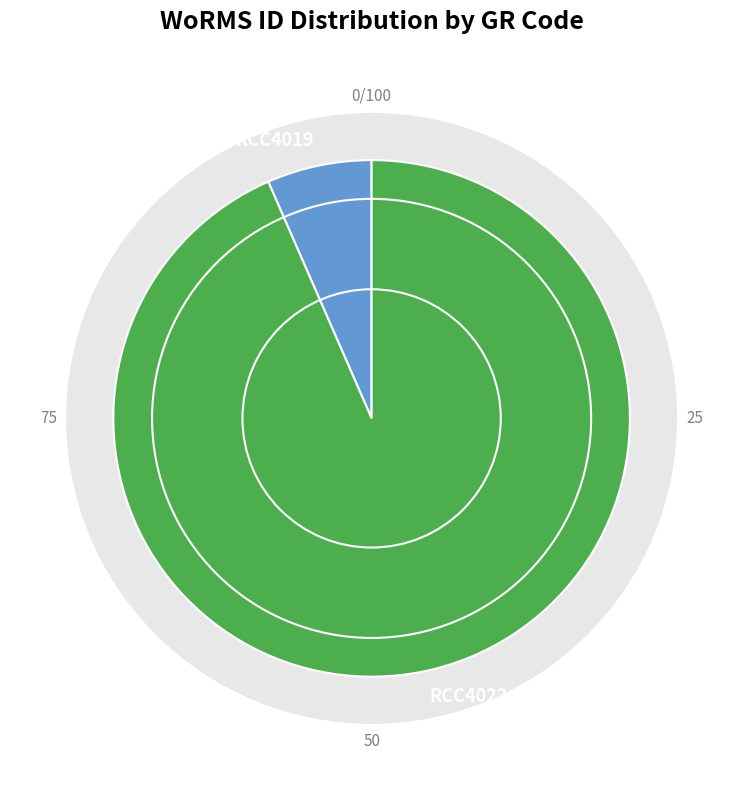

What is the smallest slice in the pie chart?

RCC4019